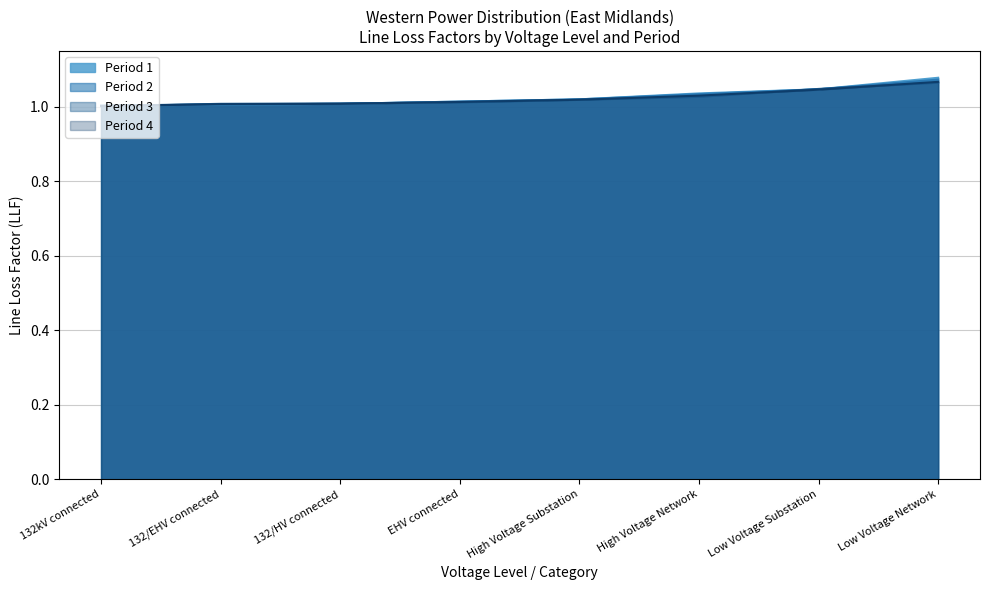

Reading left to right, what are all the values shown in this chart?

Period 1: 1.0	1.0	1.0	1.0	1.0	1.0	1.0	1.1
Period 2: 1.0	1.0	1.0	1.0	1.0	1.0	1.0	1.1
Period 3: 1.0	1.0	1.0	1.0	1.0	1.0	1.0	1.1
Period 4: 1.0	1.0	1.0	1.0	1.0	1.0	1.0	1.1